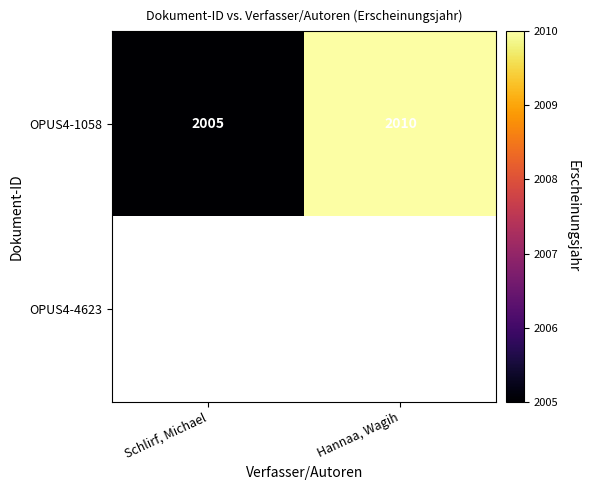

What is the maximum value shown in the chart?

2010.0